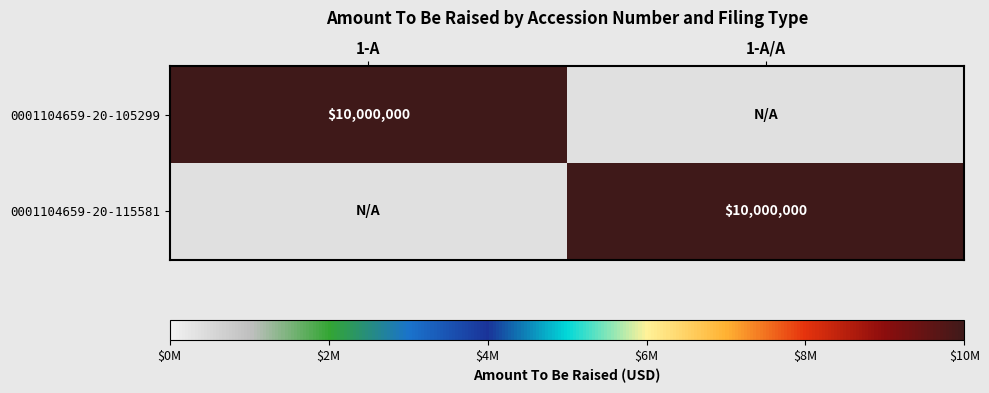

Where is 0001104659-20-105299 nearest to the value 5000000?

1-A